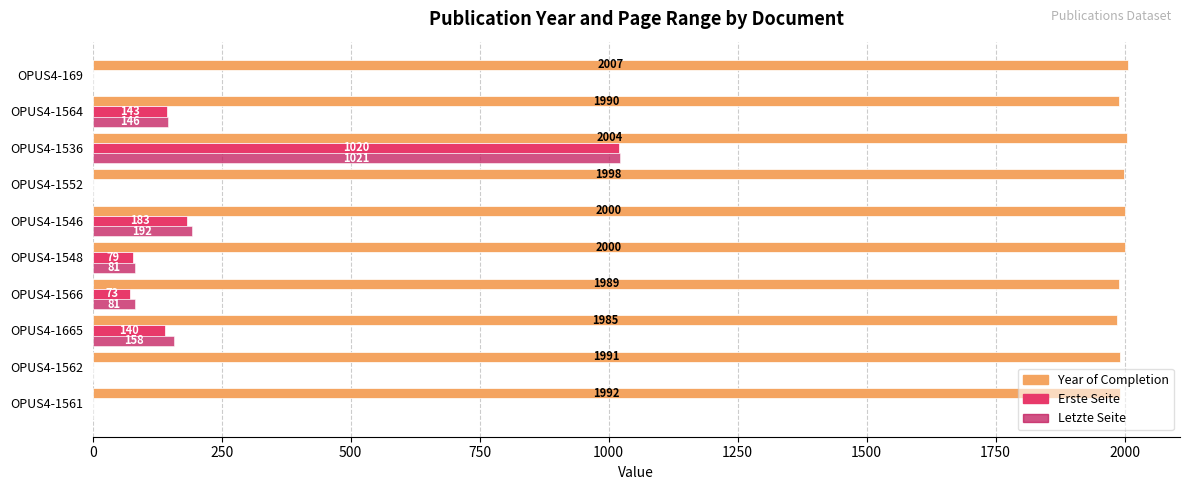

The value of Year of Completion at OPUS4-1548 is 2000. True or false?

True